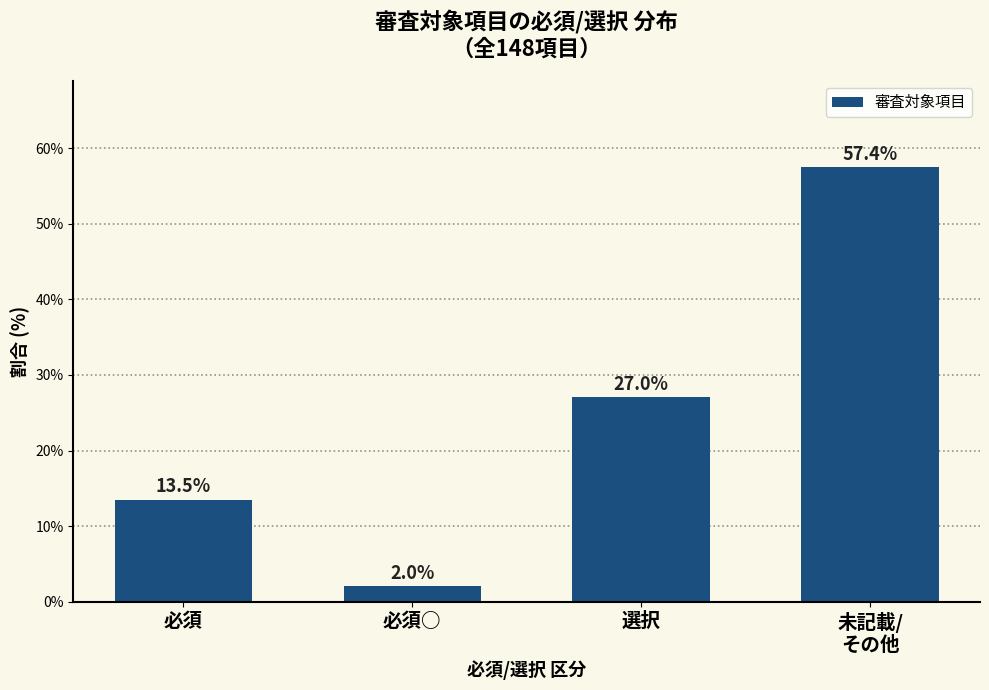

What is the average value?

25.0